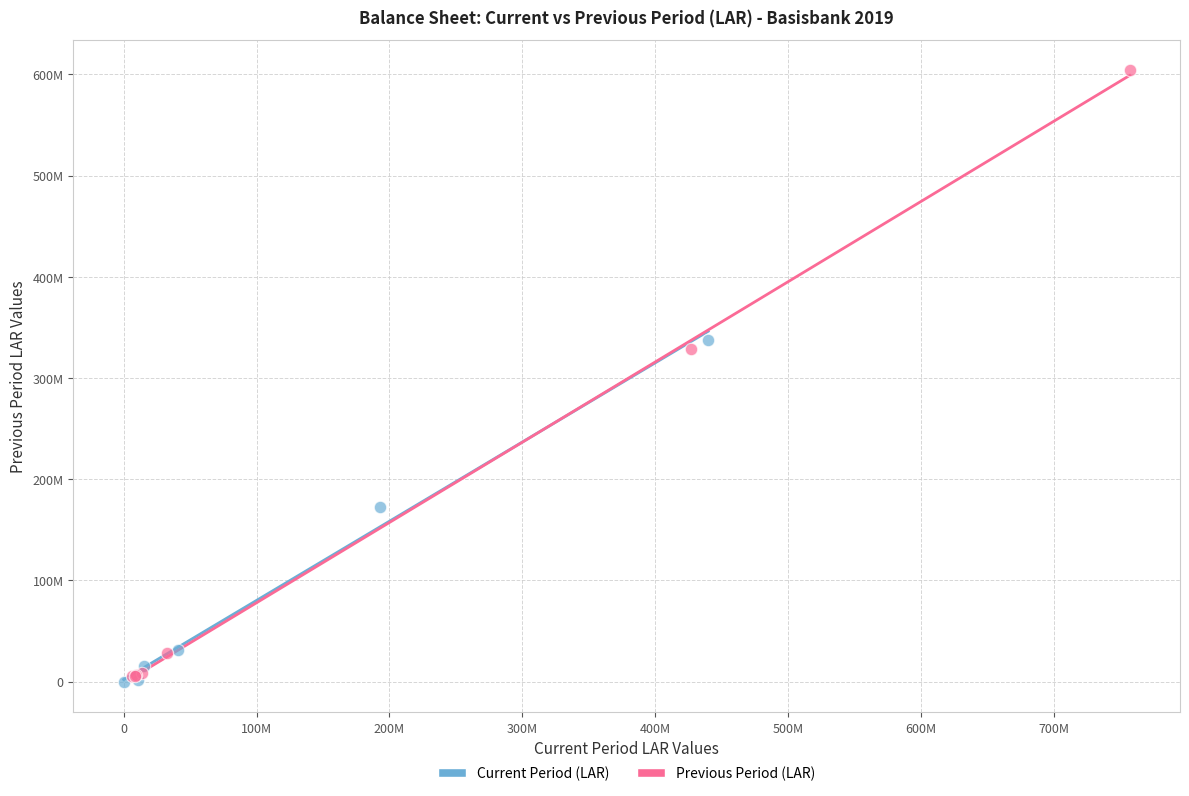

What are all the series names shown in the legend?

Current Period (LAR), Previous Period (LAR)